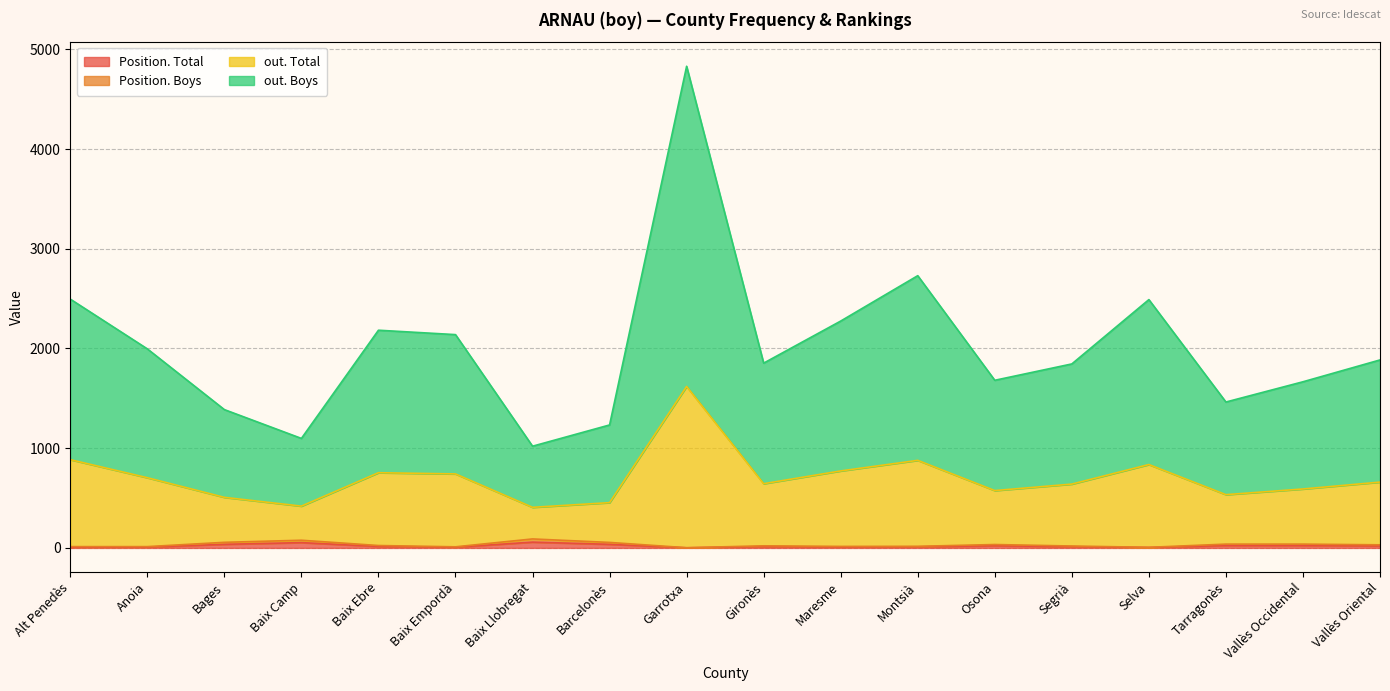

How many lines are shown in the chart?

4